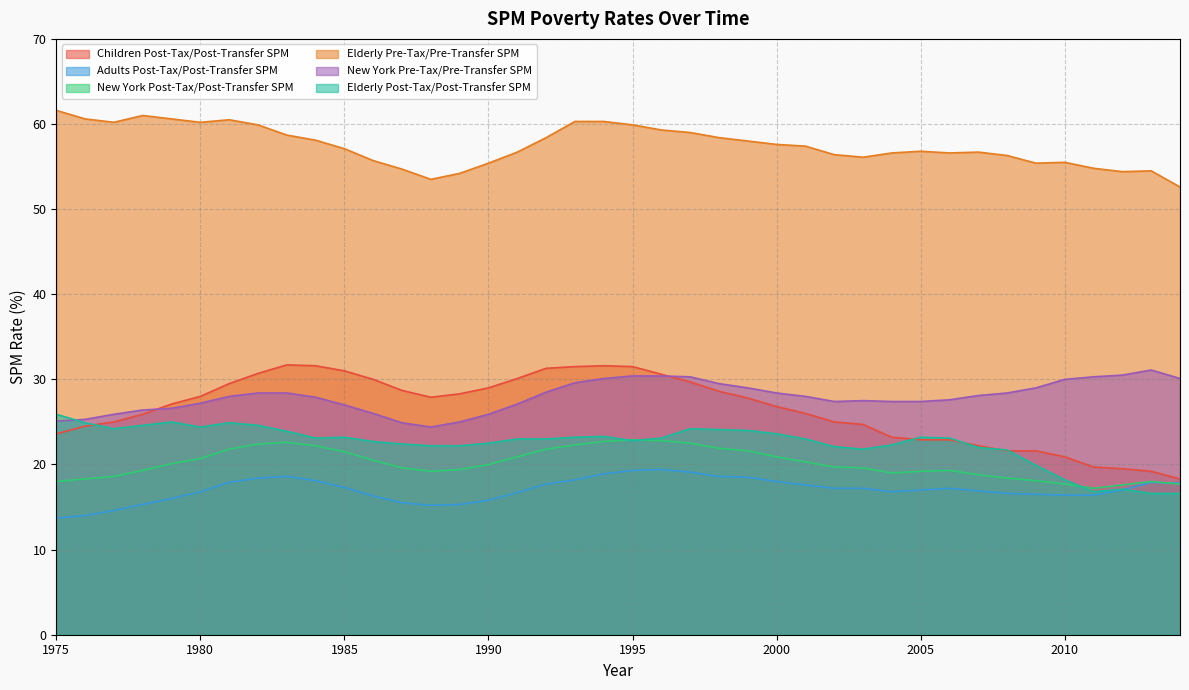

Which series has the widest spread of values?

Children Post-Tax/Post-Transfer SPM